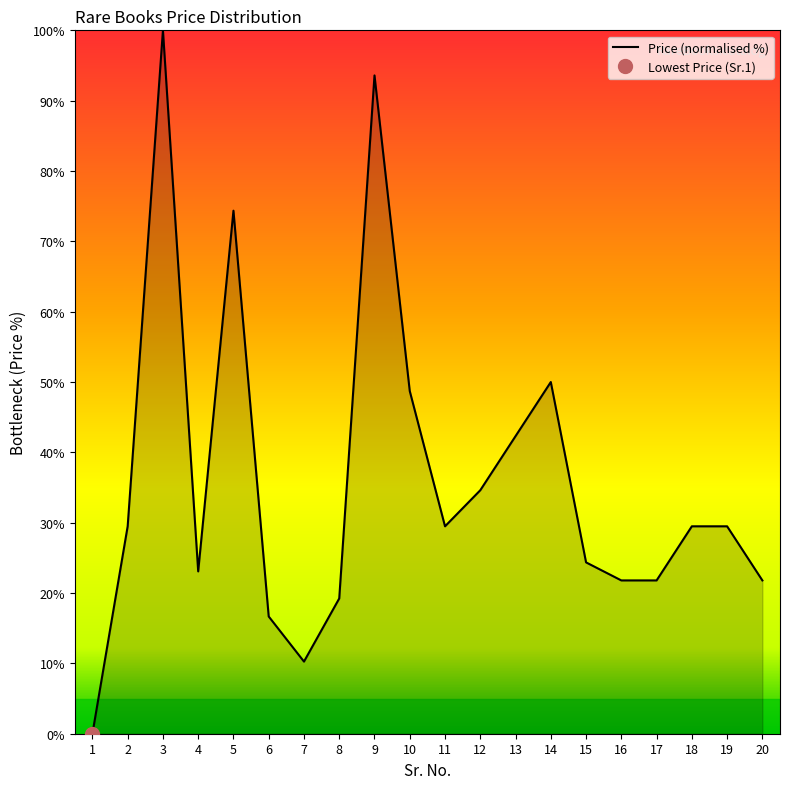

How many data points are less than 29?

9